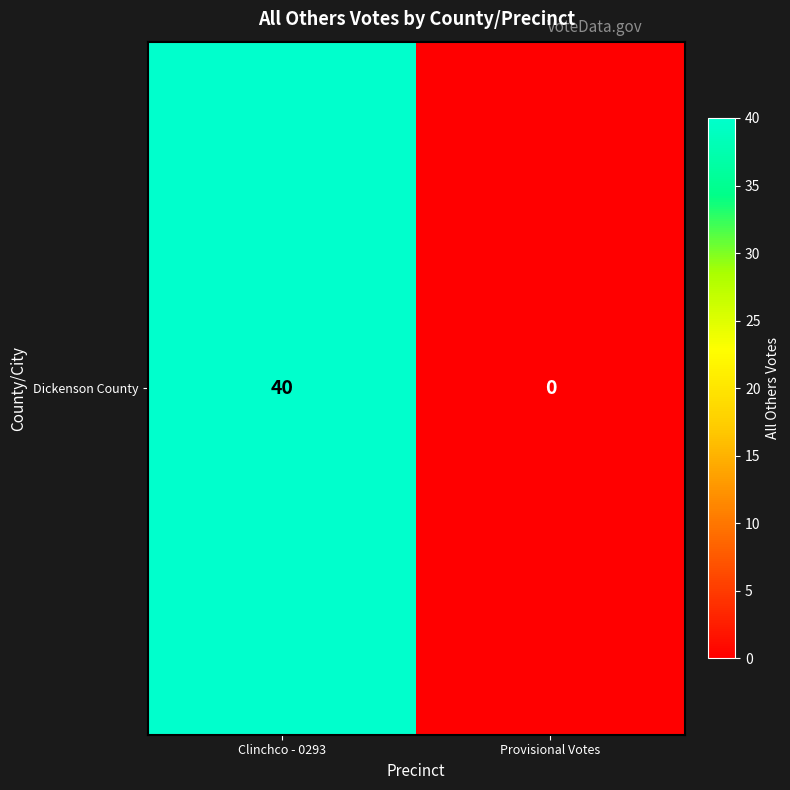

The chart shows a value of 0 at Provisional Votes. True or false?

True